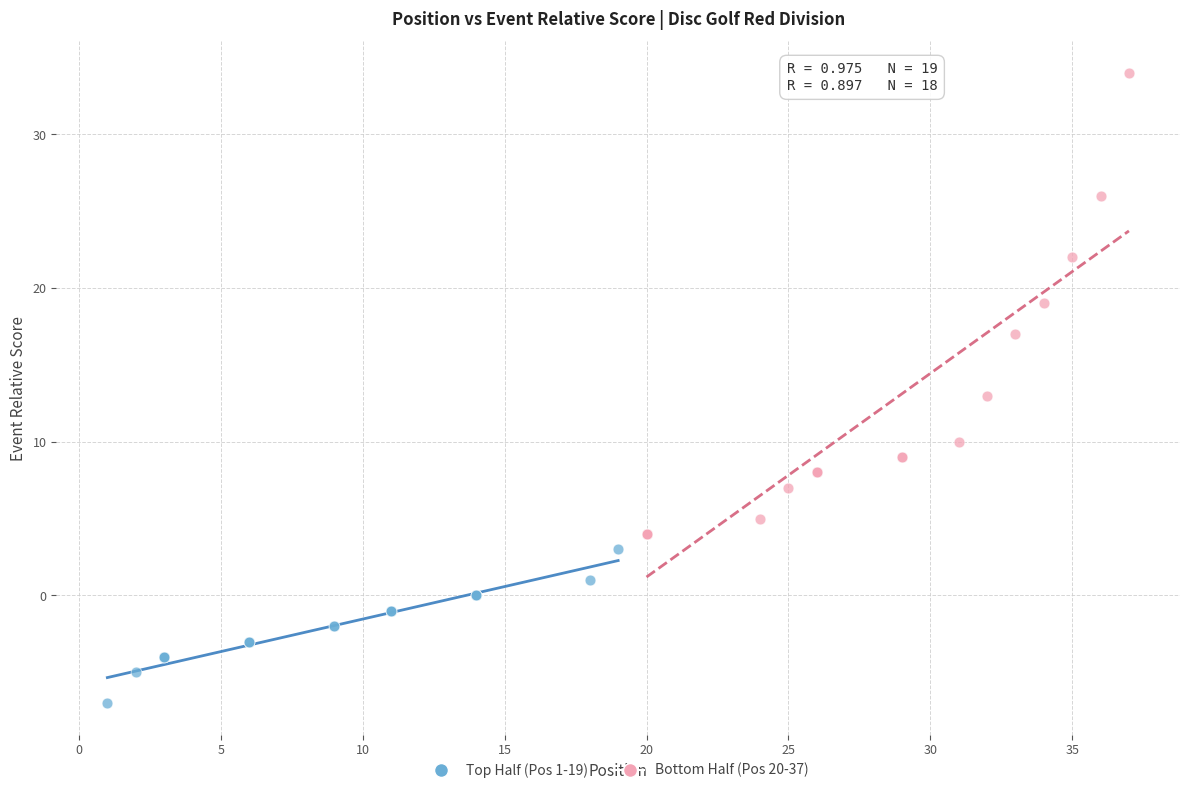

Which series reaches the minimum Y coordinate?

Top Half (Pos 1-19)